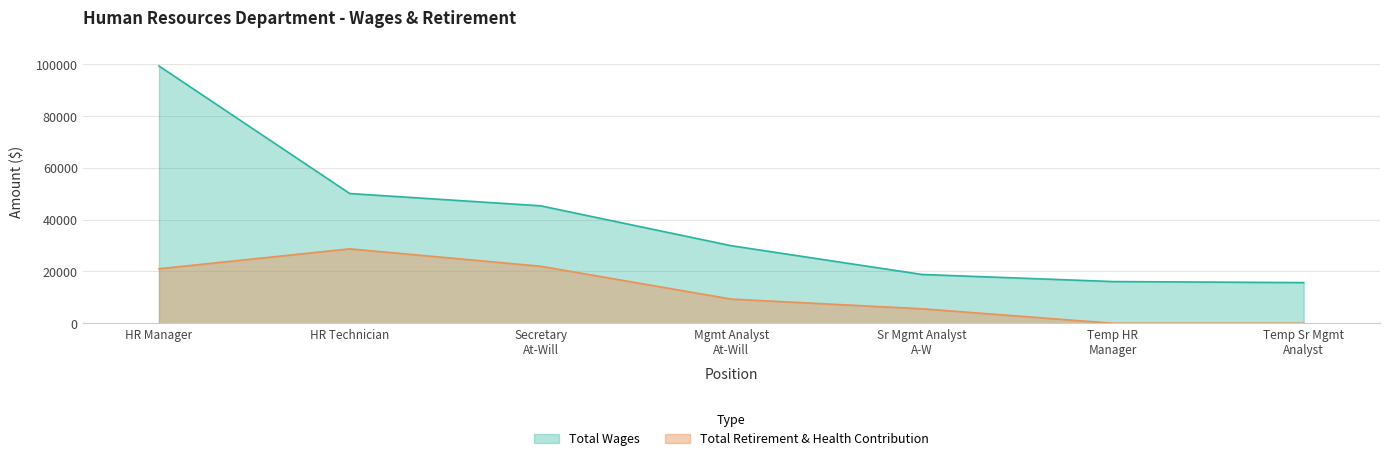

Which series has the largest total across all categories?

Total Wages